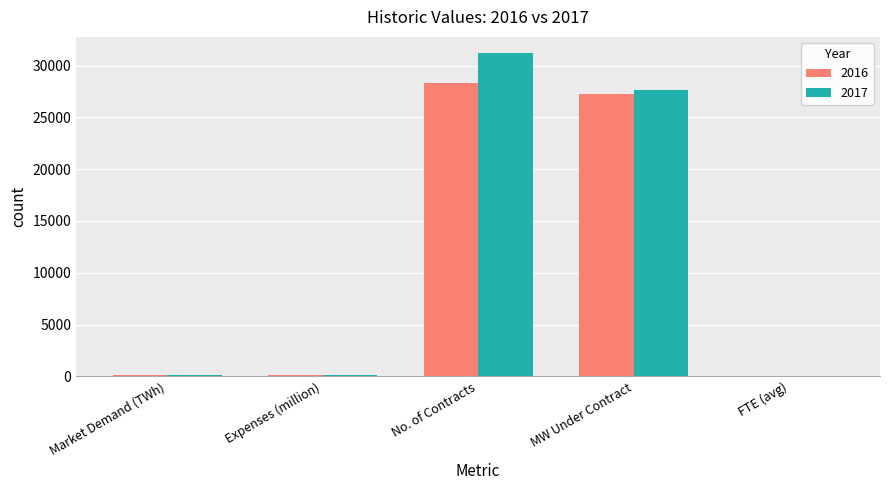

The value of 2016 at FTE (avg) is 38.2. True or false?

True